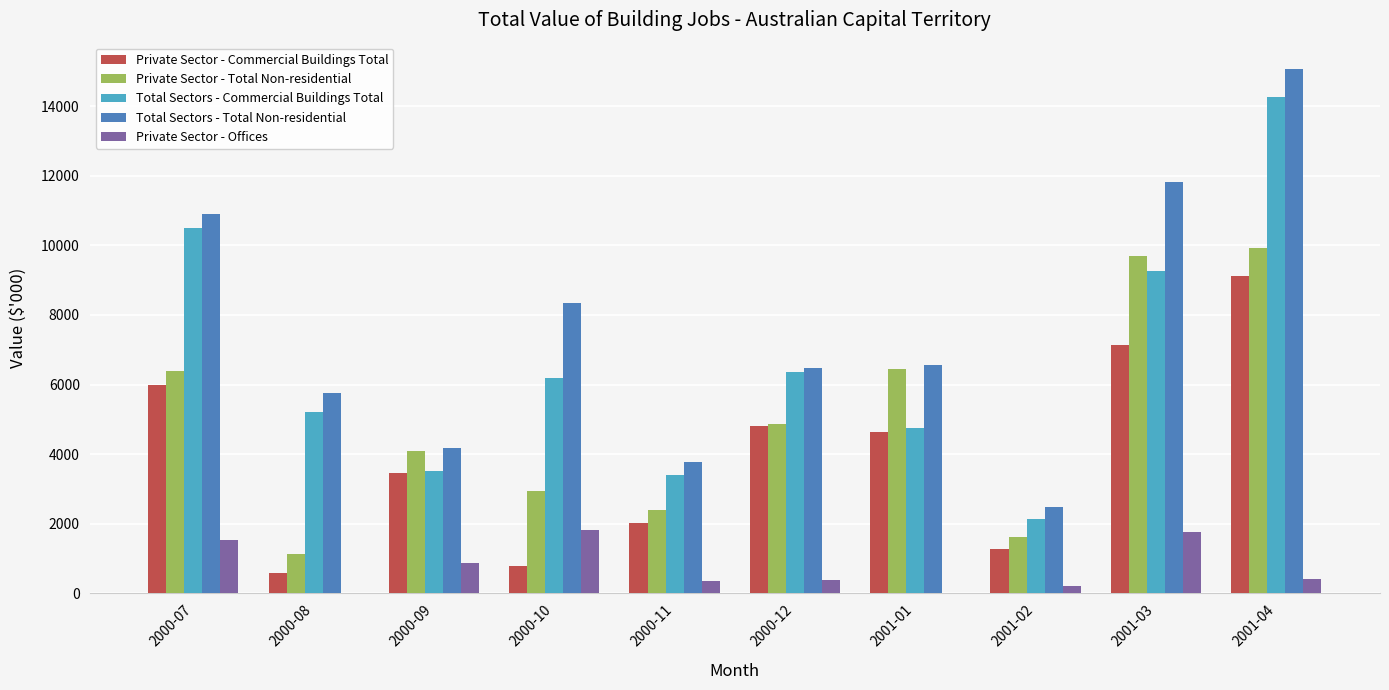

True or false: Total Sectors - Commercial Buildings Total has a value of 14272 at 2001-04.

True